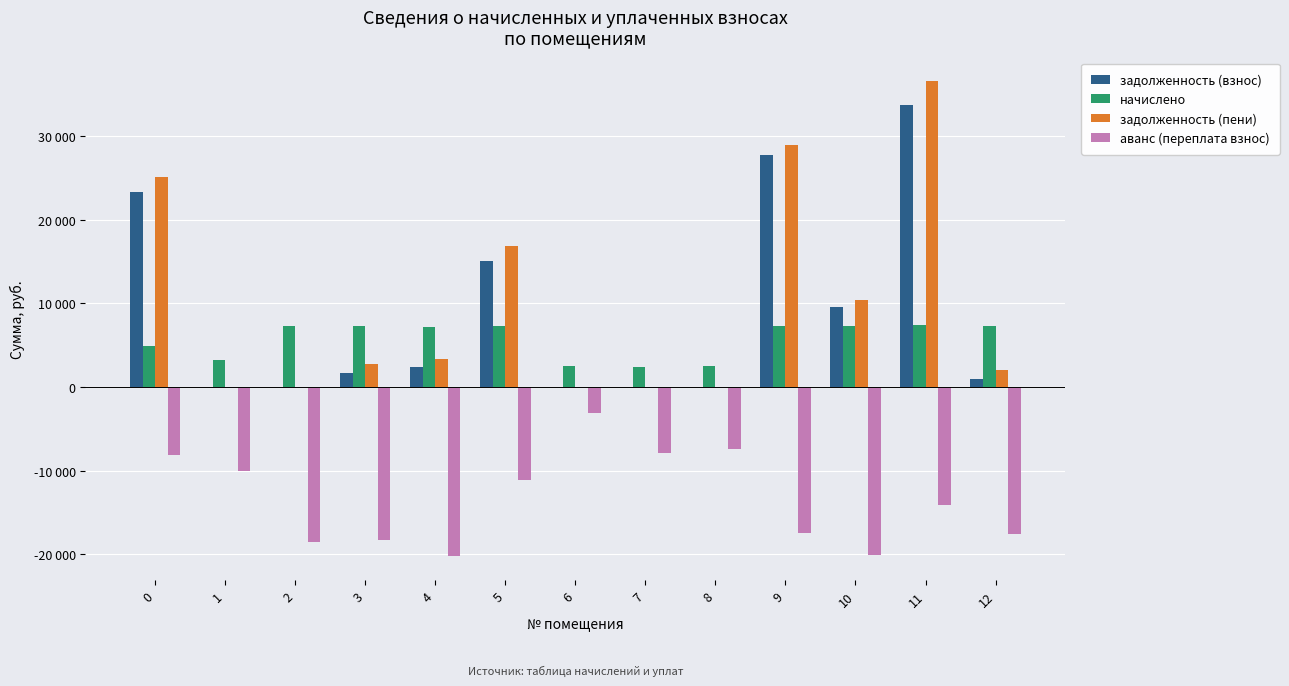

True or false: аванс (переплата взнос) has a value of -14071.8 at 11.

True